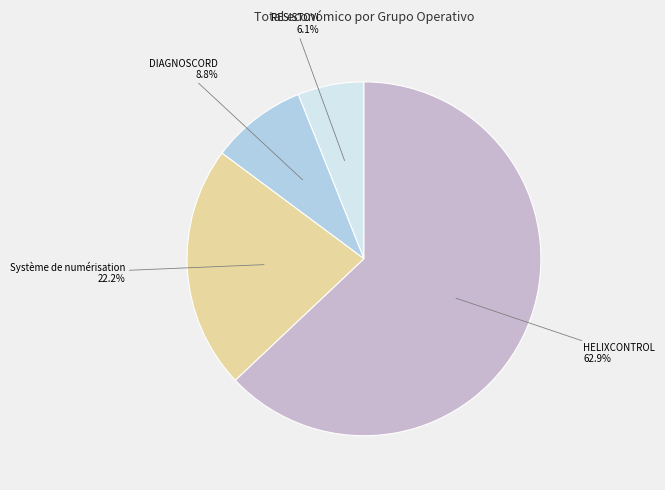

Does any single category account for the majority?

Yes